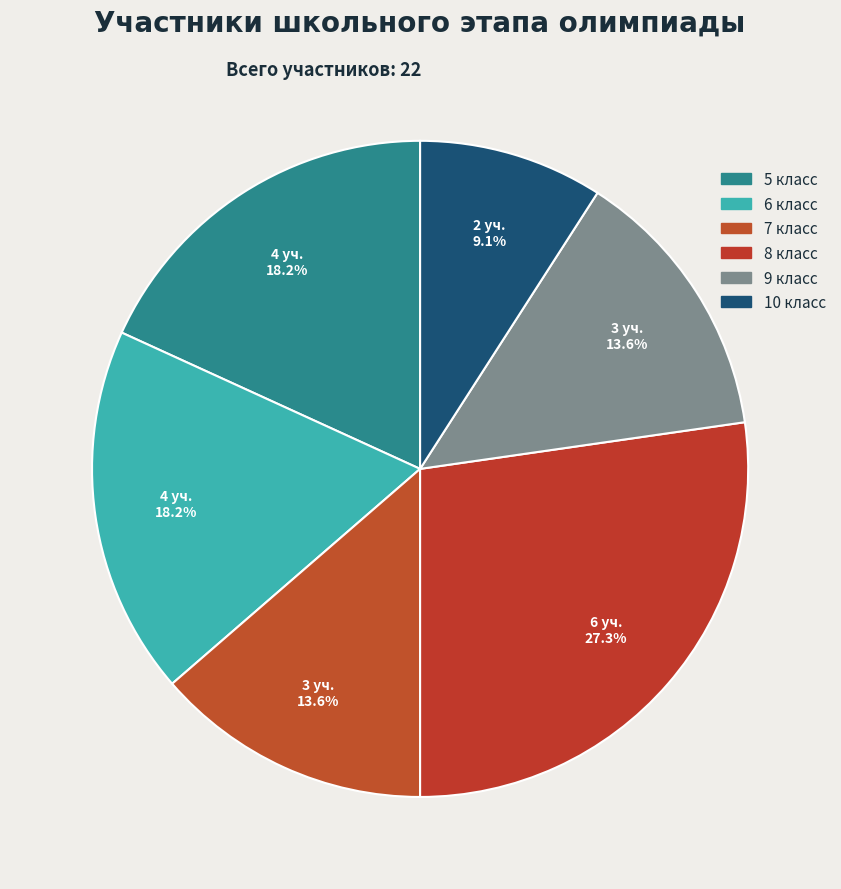

What is the ratio of the value at 6 класс to the value at 7 класс?

1.3